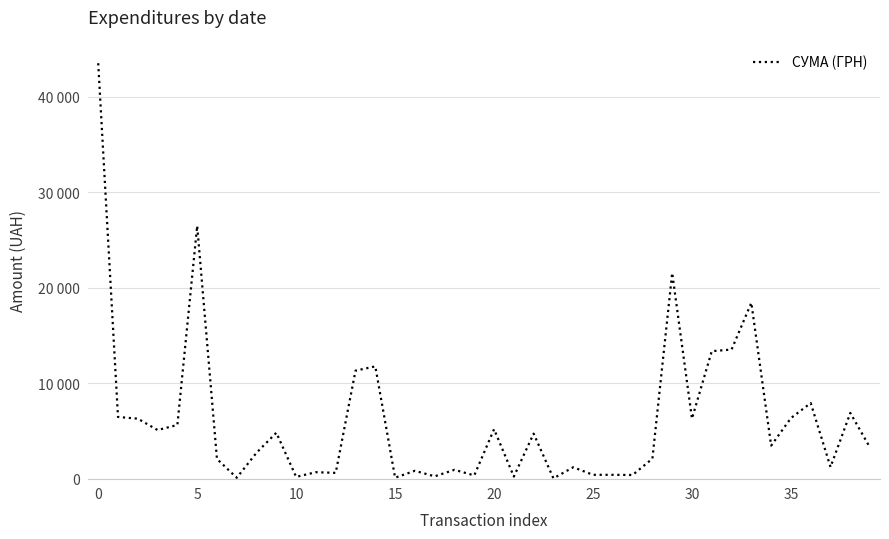

Does the chart display data point markers on the line(s)?

No